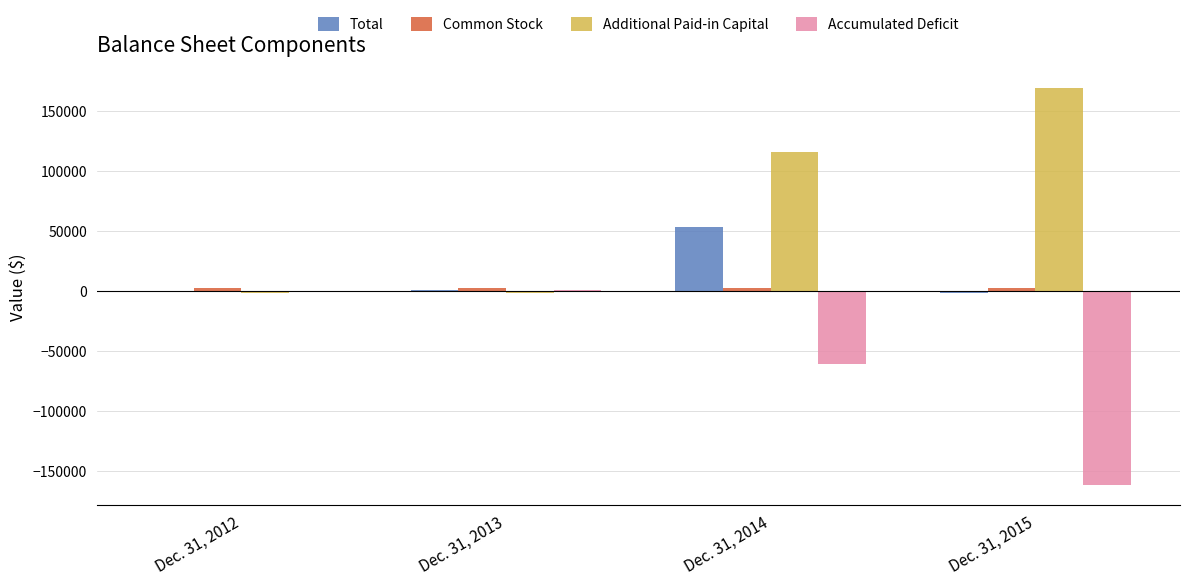

What is the maximum value shown in the chart?

168853